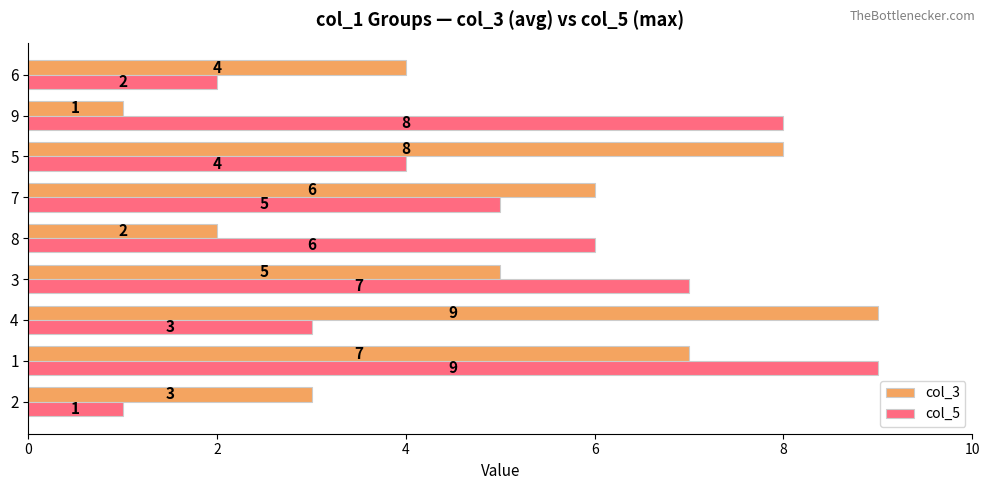

What are all the series names shown in the legend?

col_3, col_5